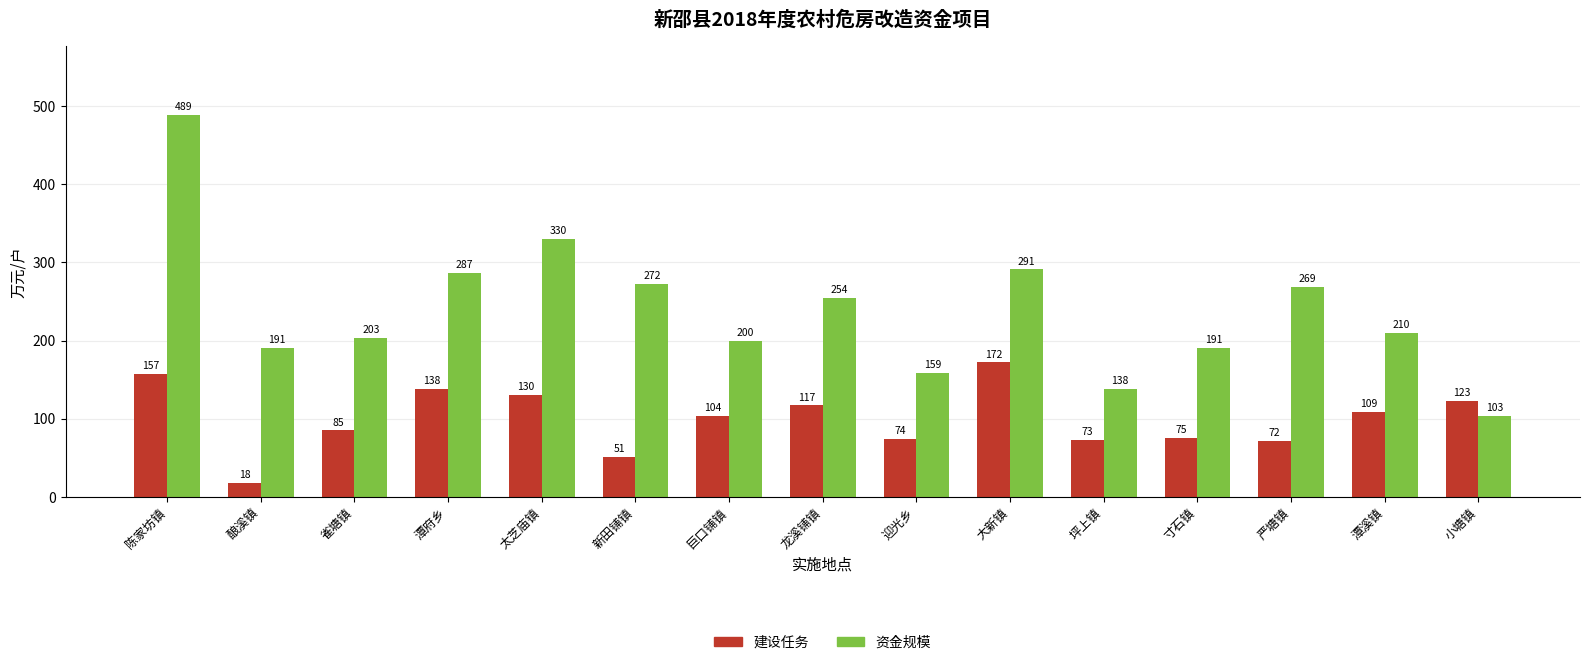

At 潭溪镇, list the series in order from smallest to largest.

建设任务, 资金规模